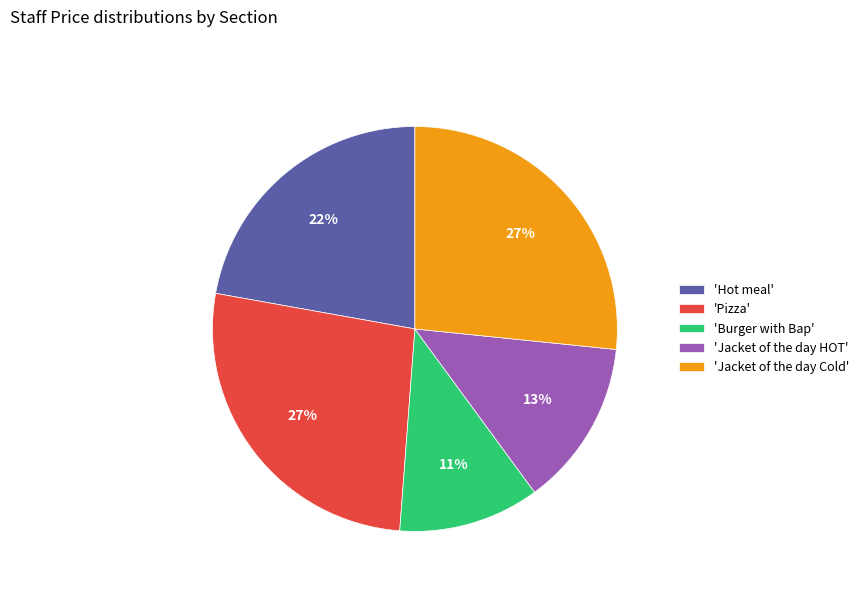

To the nearest percent, what is the combined percentage of 'Pizza' and 'Jacket of the day HOT'?

40%